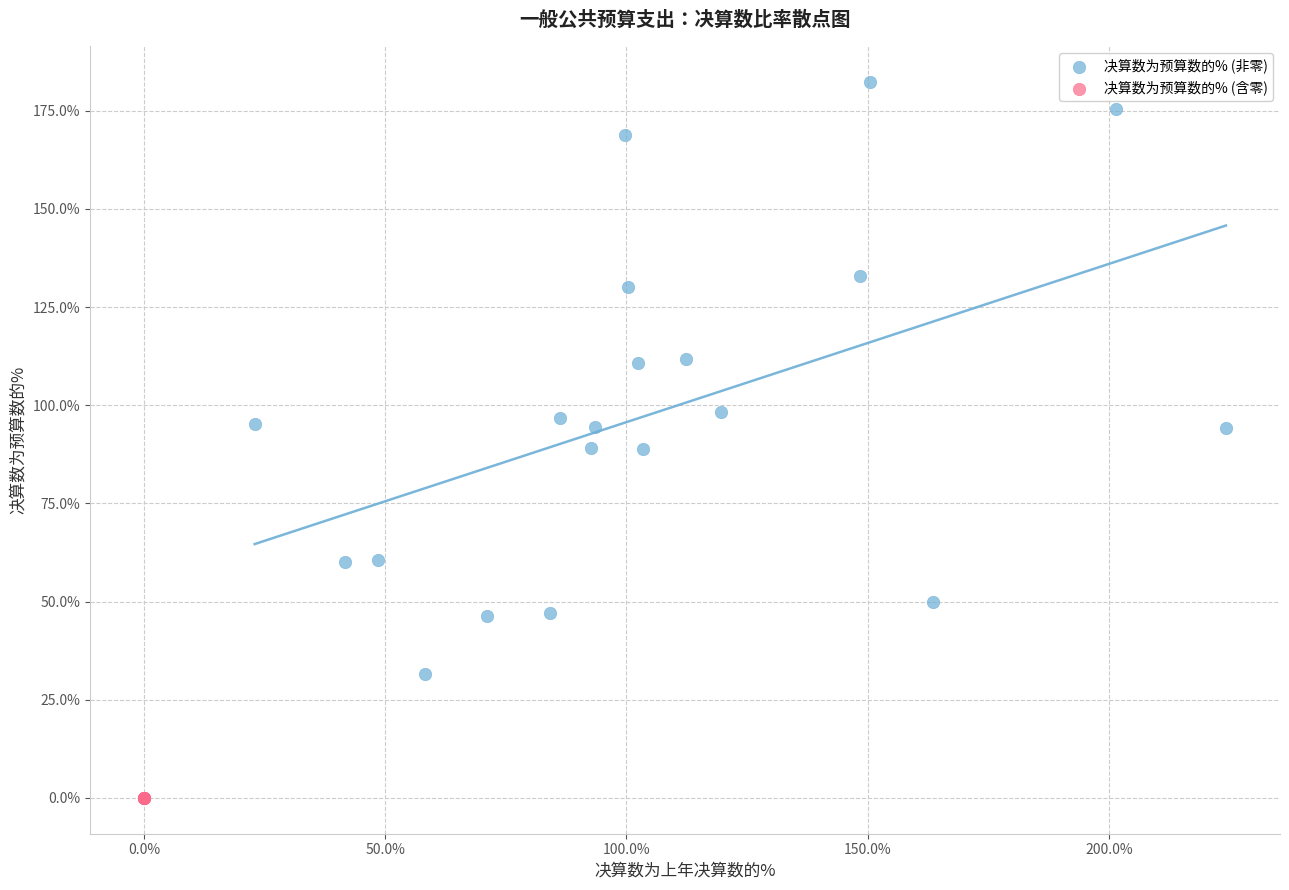

What are all the series names shown in the legend?

决算数为预算数的% (非零), 决算数为预算数的% (含零)